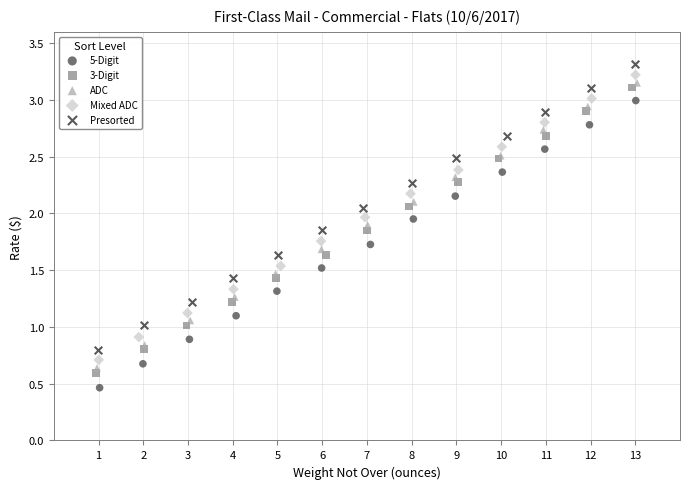

What are all the series names shown in the legend?

5-Digit, 3-Digit, ADC, Mixed ADC, Presorted